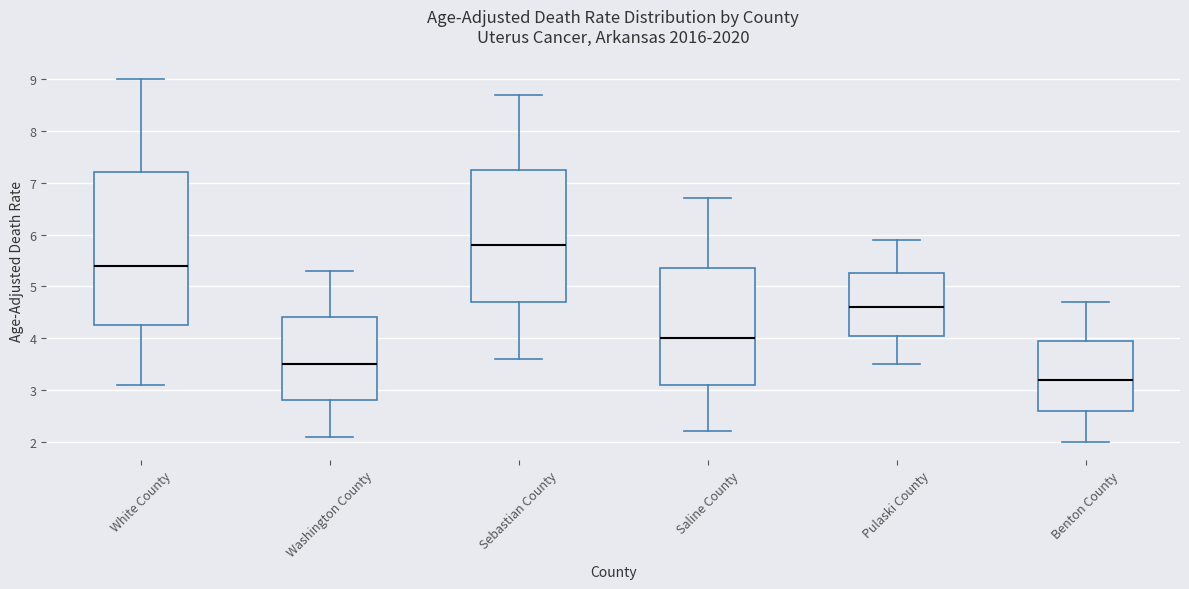

Where does the lower whisker of the box for Pulaski County end on the y-axis? The values are not printed on the chart, so give them approximately, as read against the axis.

3.5